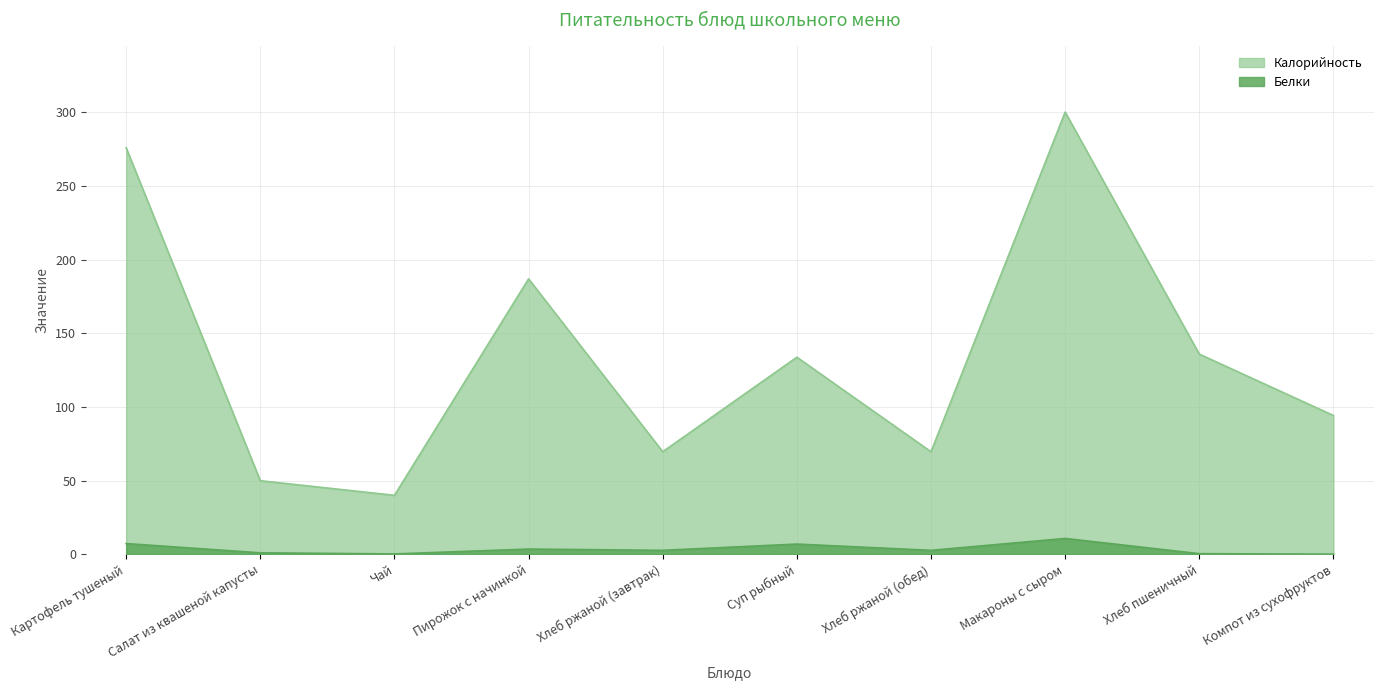

Reading right to left, what are all the values shown in this chart?

Калорийность: 94.2	135.9	300.3	69.6	133.8	69.6	187.0	40.0	49.9	276.0
Белки: 0.0	0.4	10.7	2.6	6.9	2.6	3.5	0.2	0.9	7.2